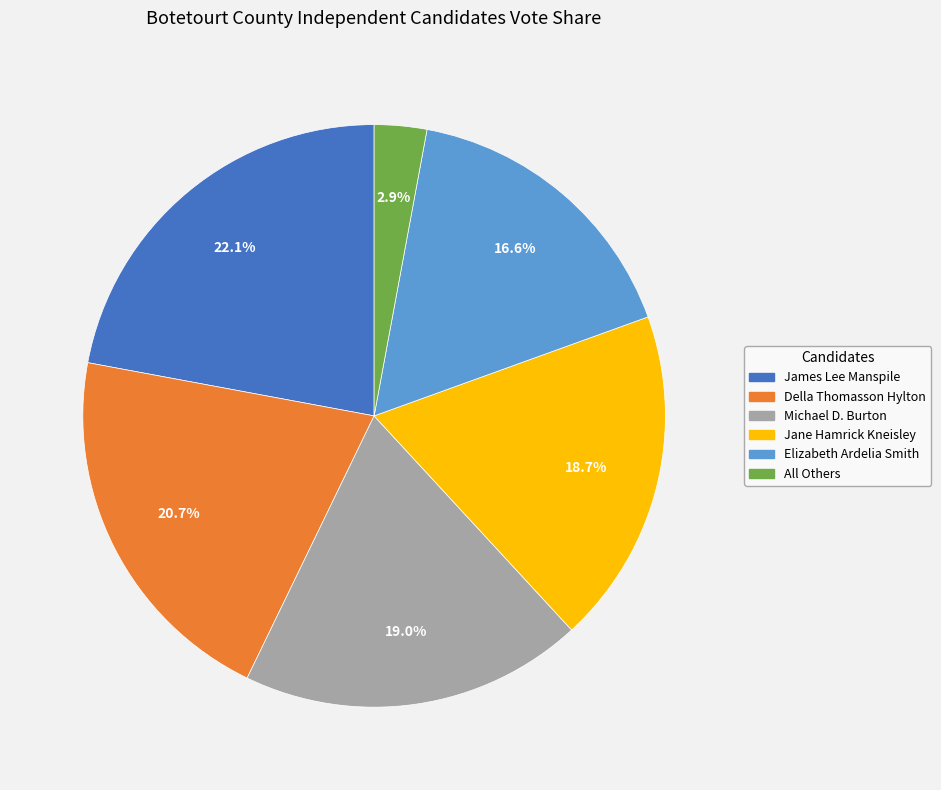

True or false: Michael D. Burton accounts for 6% of the total.

False